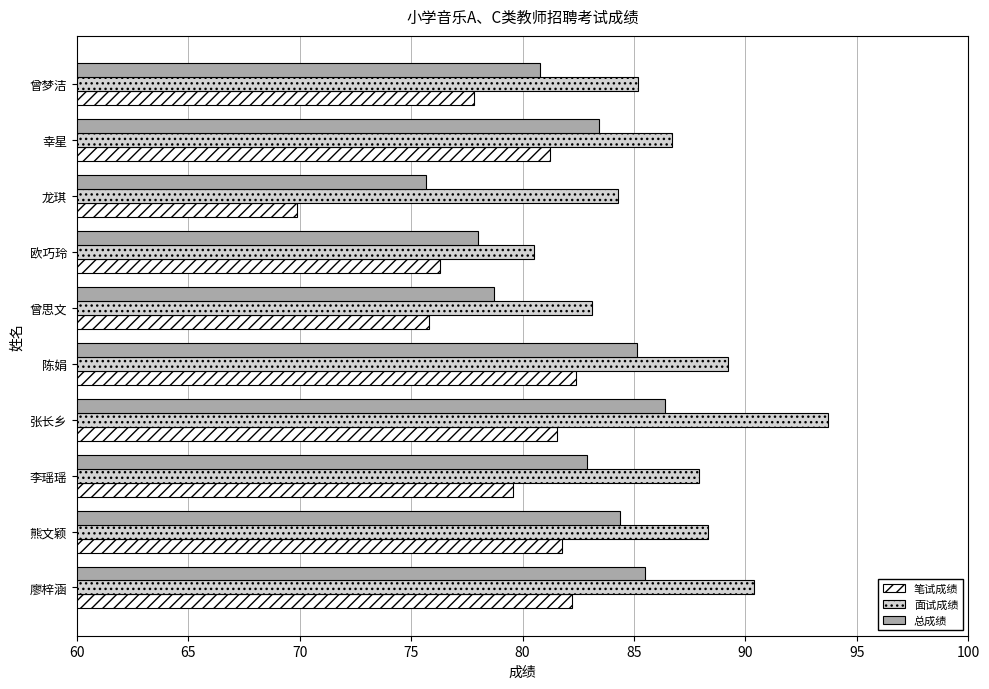

At which category is the sum across all series the highest?

张长乡